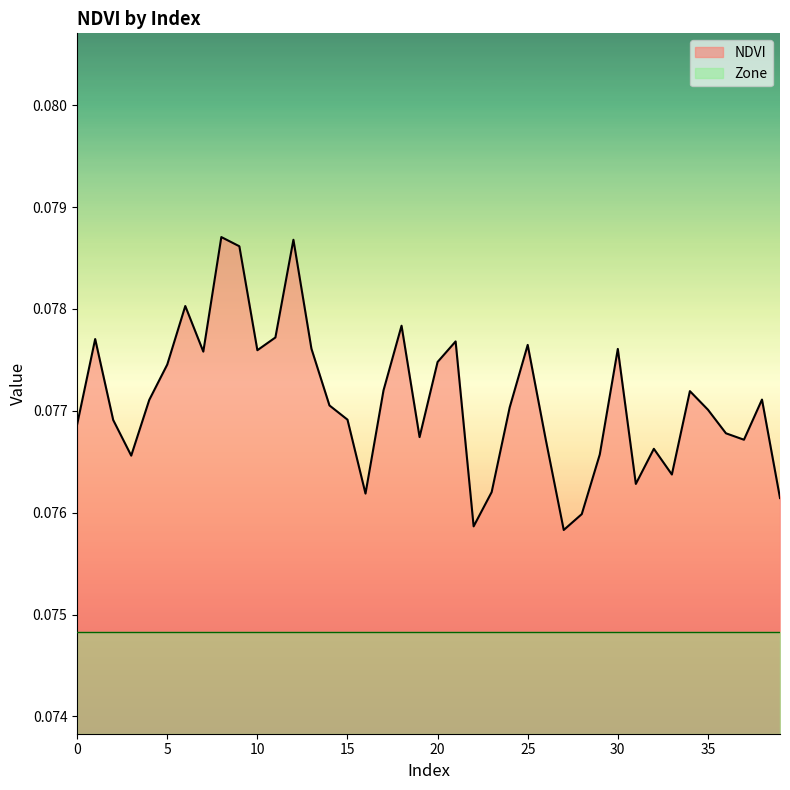

The chart shows a value of 0.1 at 4. True or false?

True